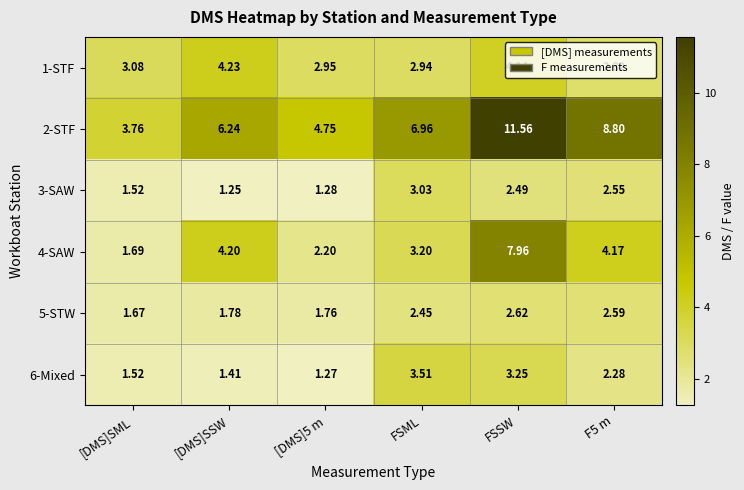

Where does the 6-Mixed series first go above 2?

FSML